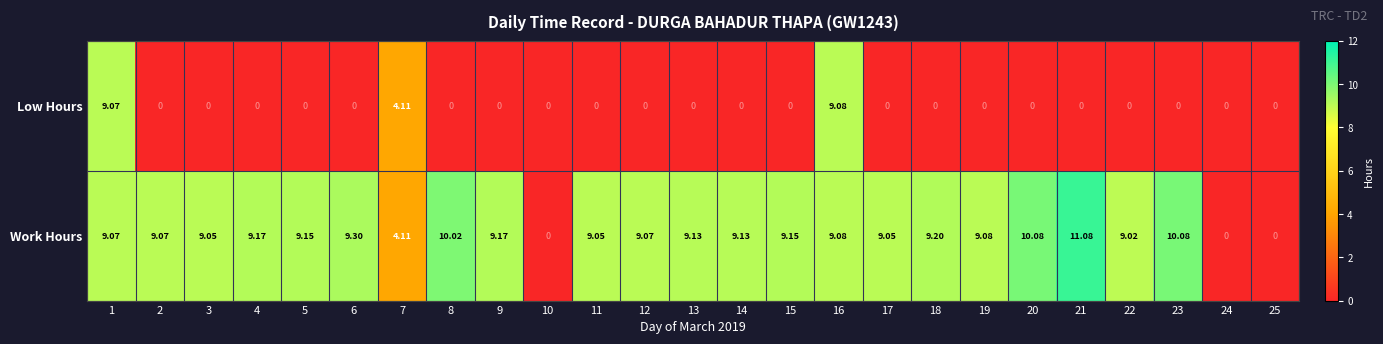

Is the value of Low Hours at 21 greater than the value of Work Hours at 15?

No